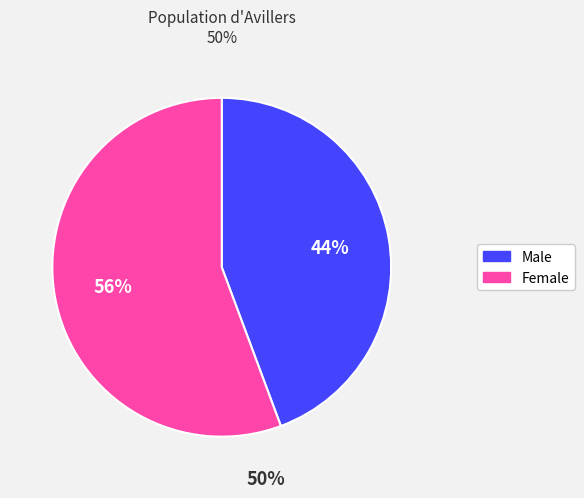

To the nearest percent, what portion does Male represent?

44%